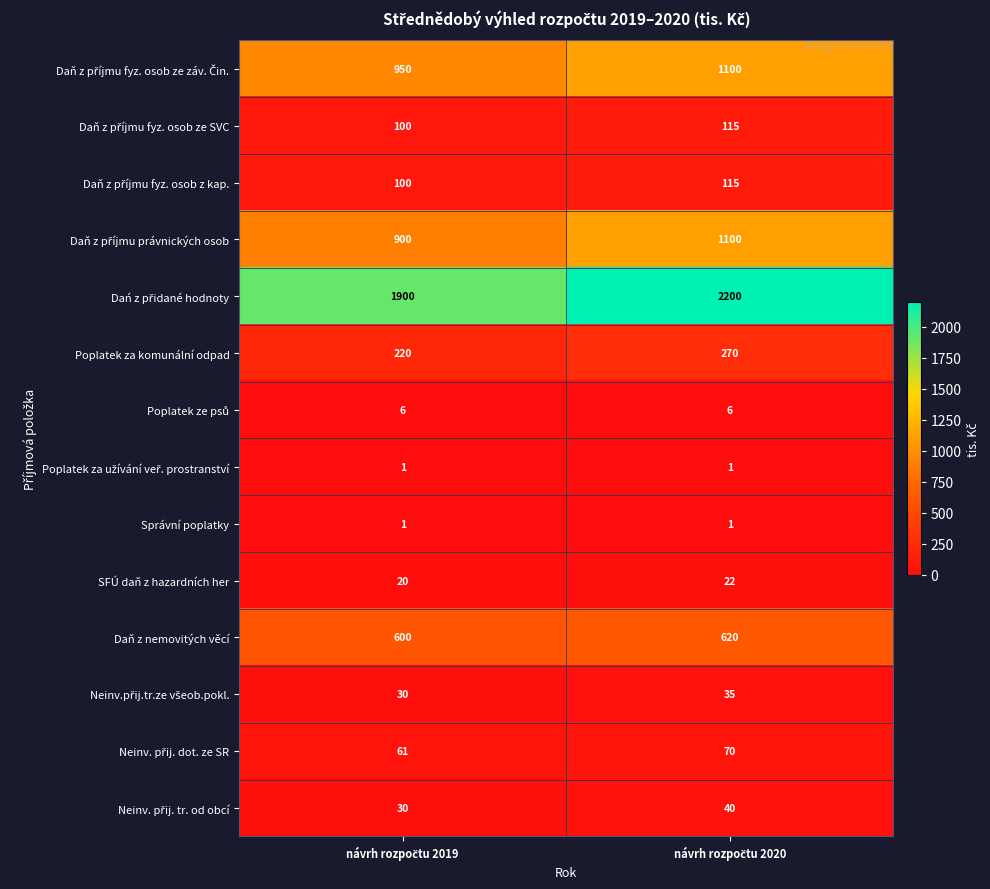

What is the sum of all Daň z nemovitých věcí values?

1220